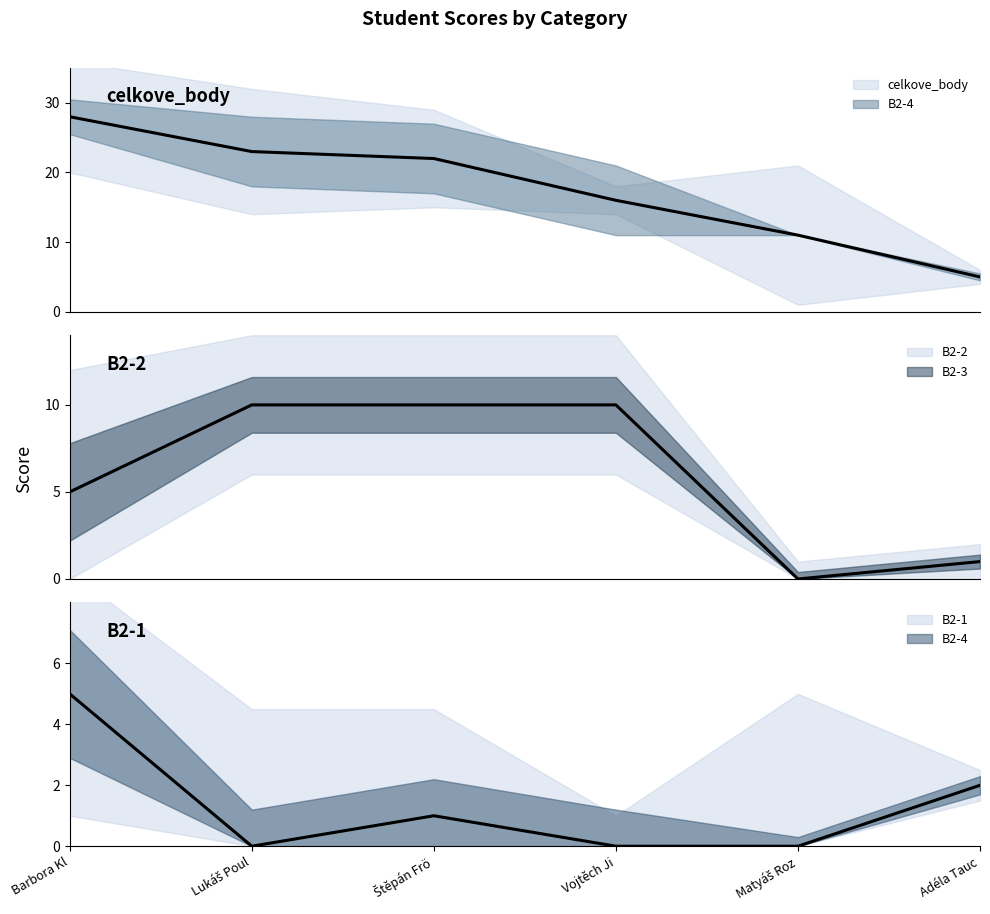

Reading left to right, what are all the values shown in this chart?

B2-1: 5	0	1	0	0	2
B2-2: 5	10	10	10	0	1
celkove_body: 28	23	22	16	11	5